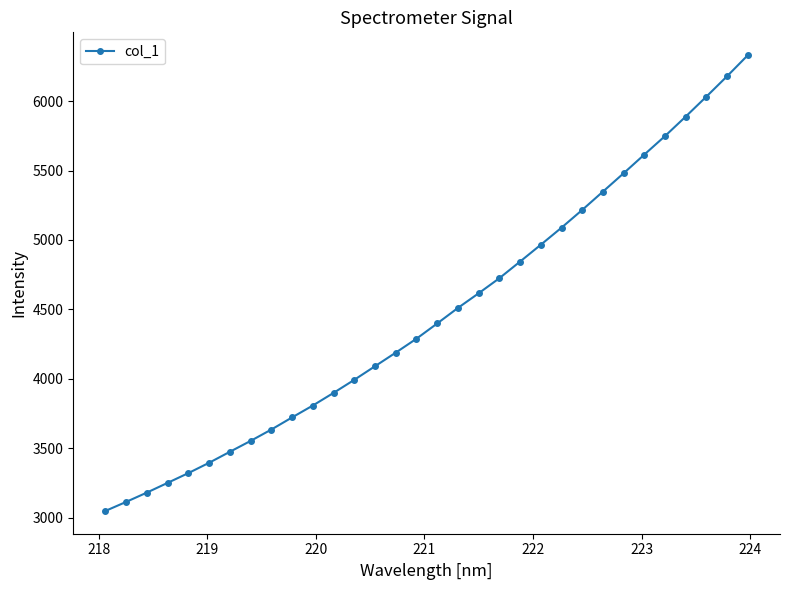

Is this an area chart (filled region under the line)?

No